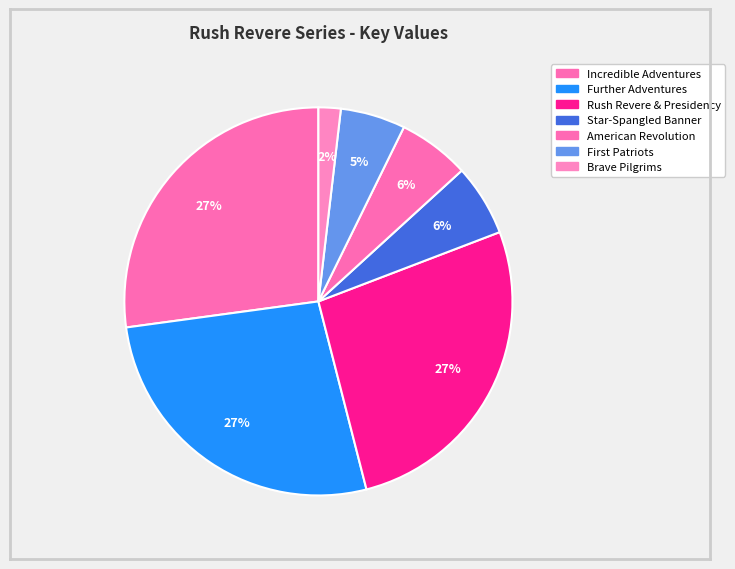

To the nearest percent, what is the average slice percentage?

14%